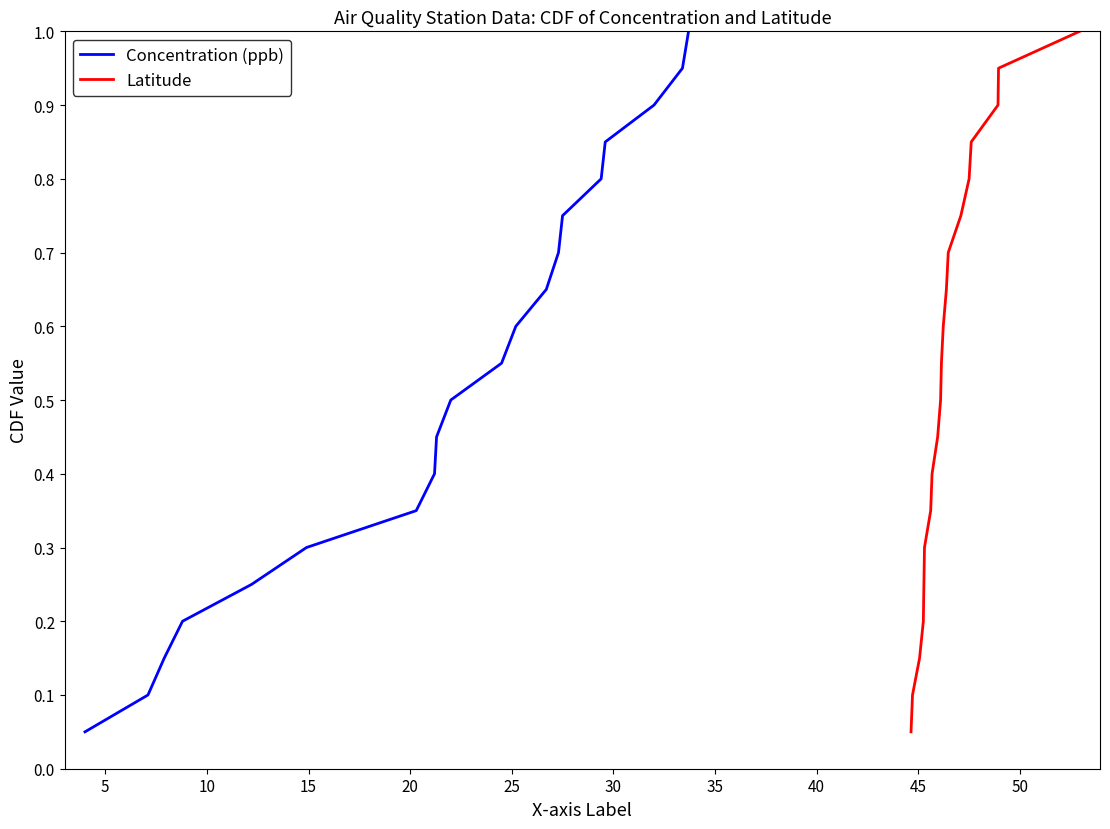

How many lines are shown in the chart?

2